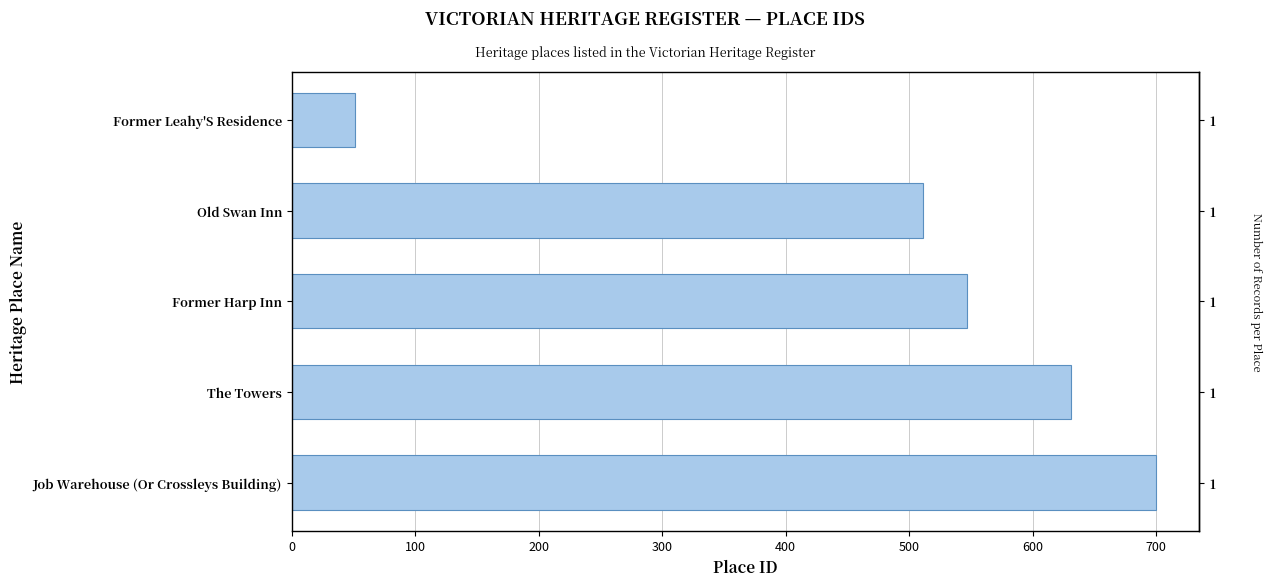

What is the value of the 5th bar from the left?

51